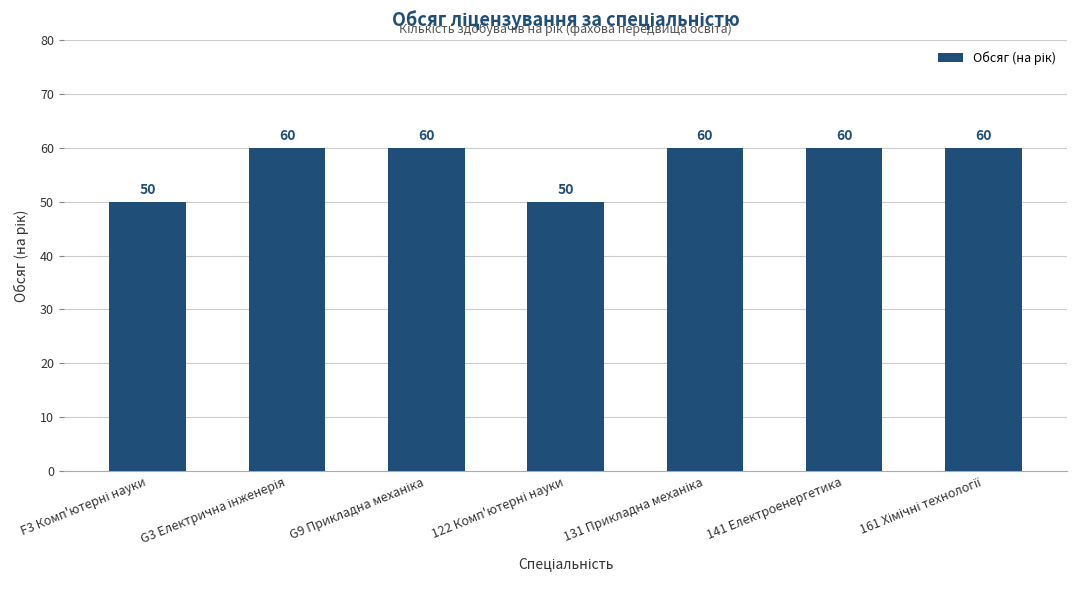

True or false: the data shows 42 at 141 Електроенергетика.

False